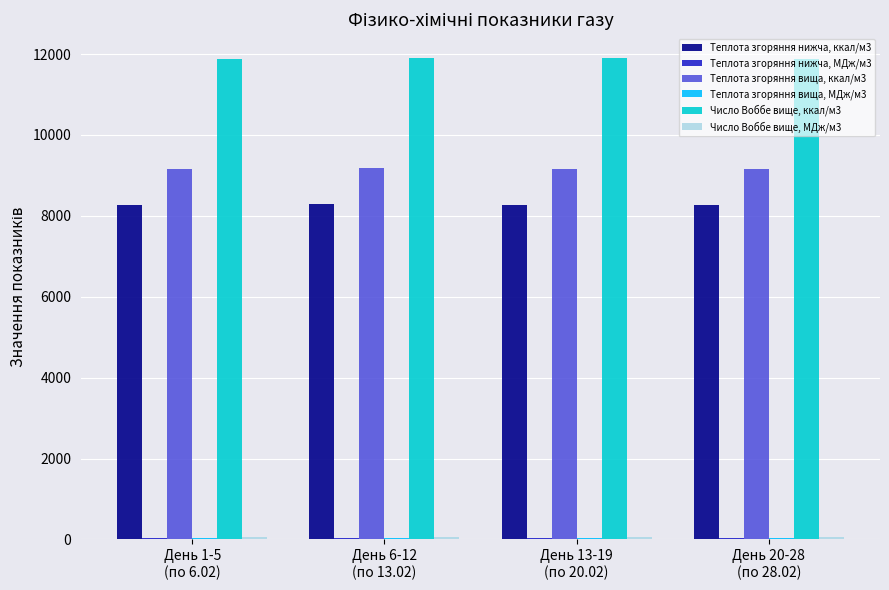

Which series has the largest total across all categories?

Число Воббе вище, ккал/м3